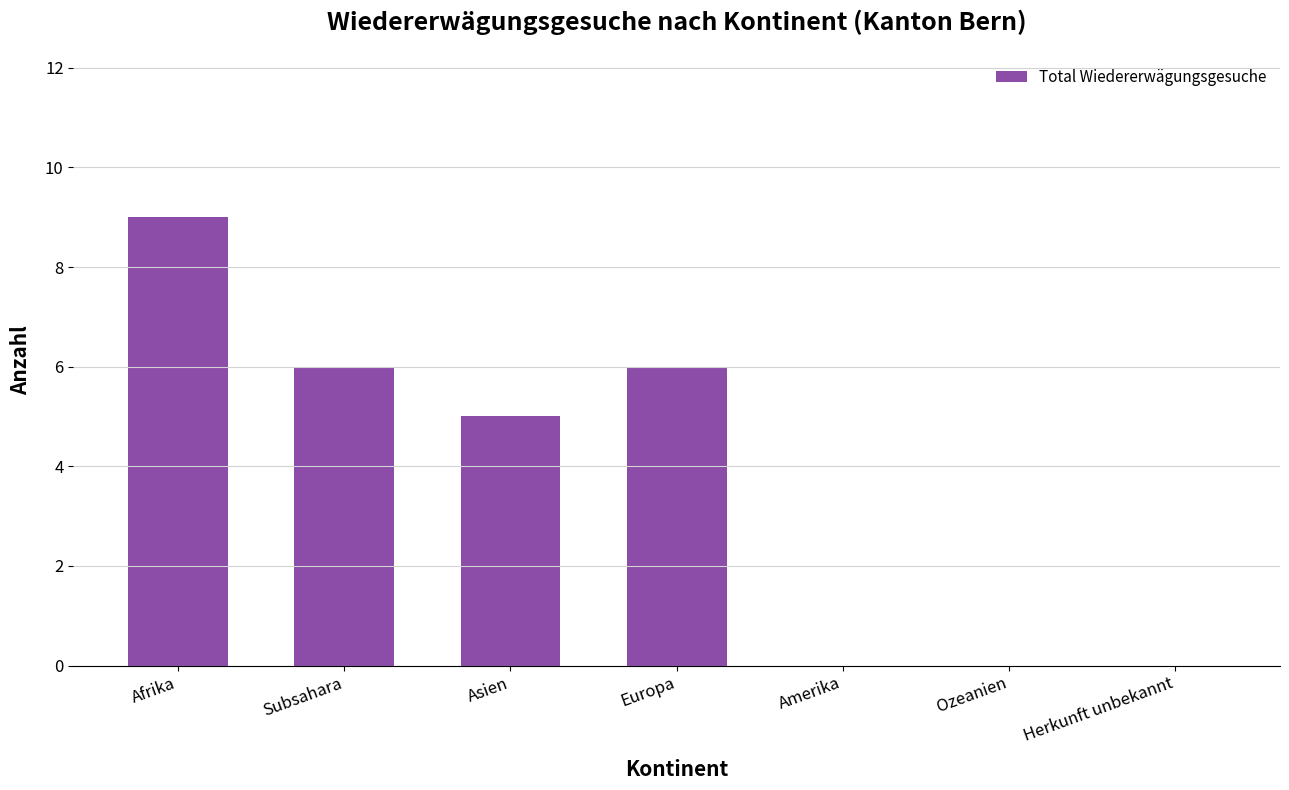

What is the maximum value shown in the chart?

9